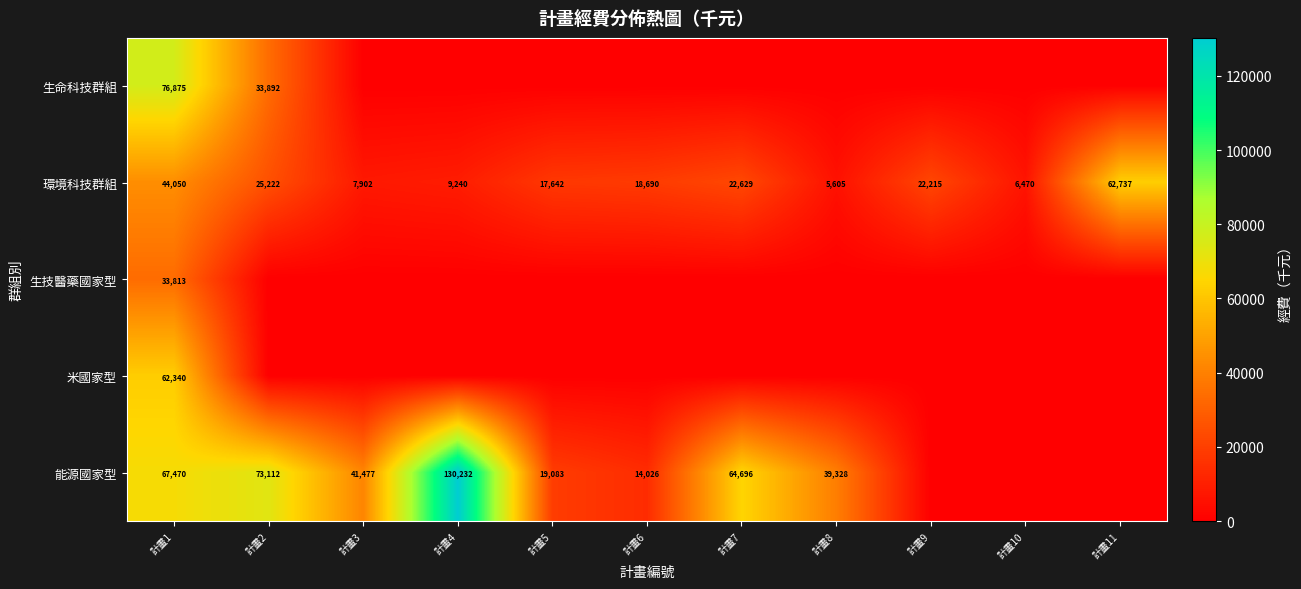

Is it true that 環境科技群組 equals 37900 at 計畫2?

False